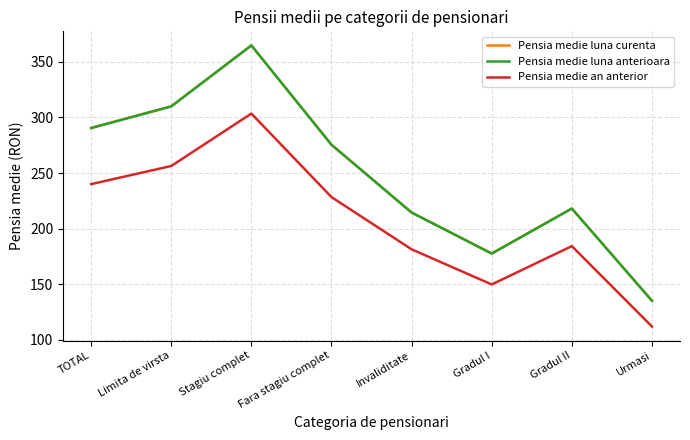

What is the highest value of the Pensia medie luna anterioara series?

364.8